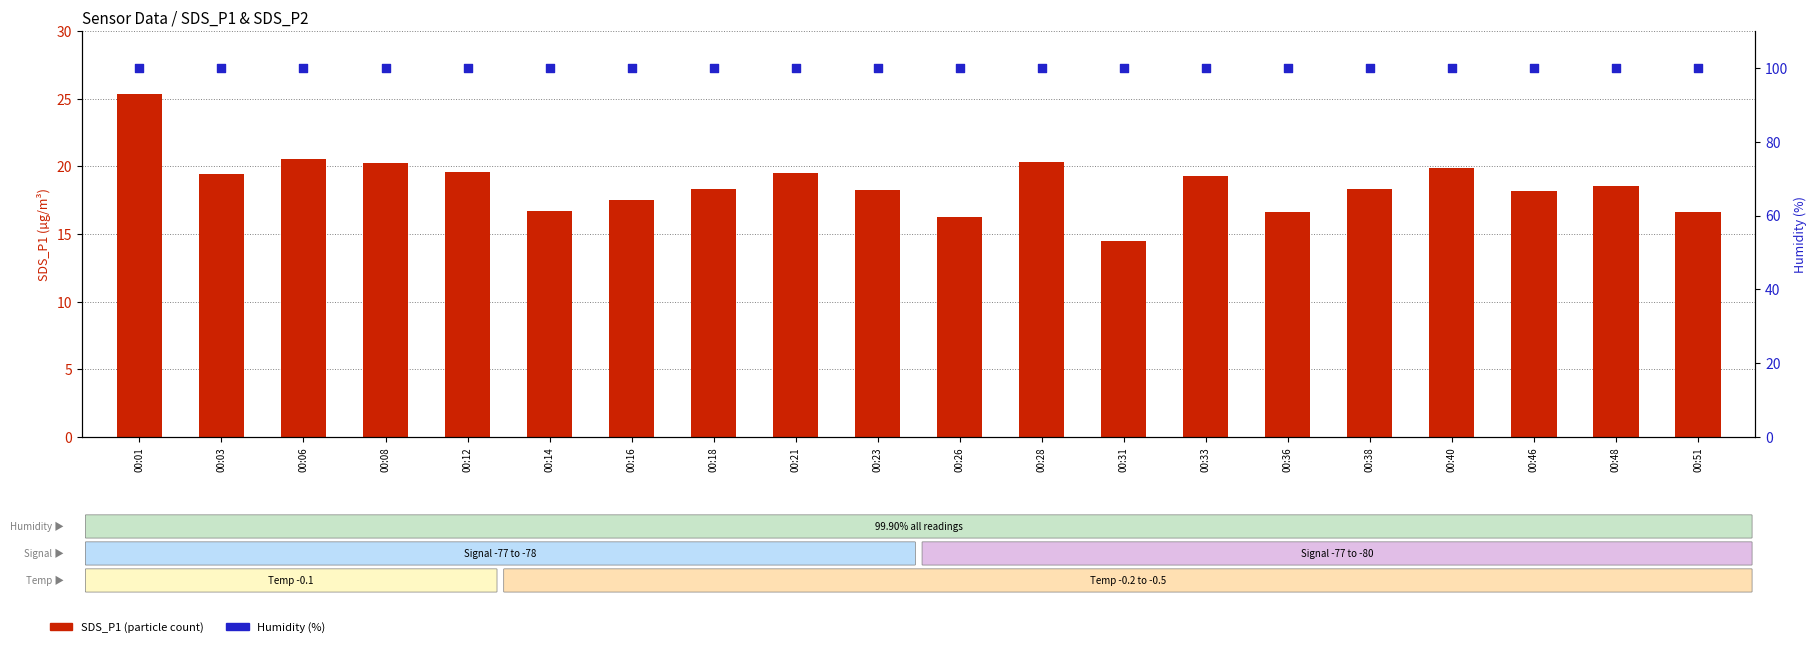

Which series contains the lowest Y value?

SDS_P1 (particle count)